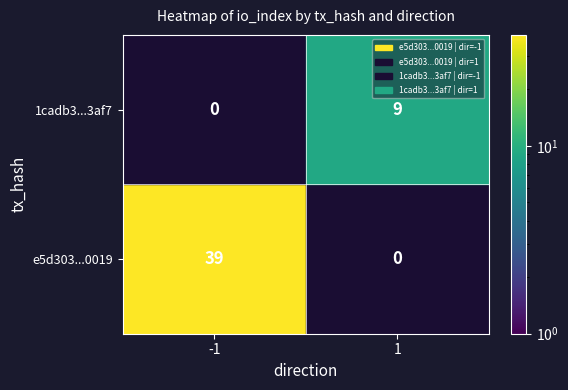

Which series has the largest total across all categories?

e5d303084a66db11ad35e0cf5de1468811a0019